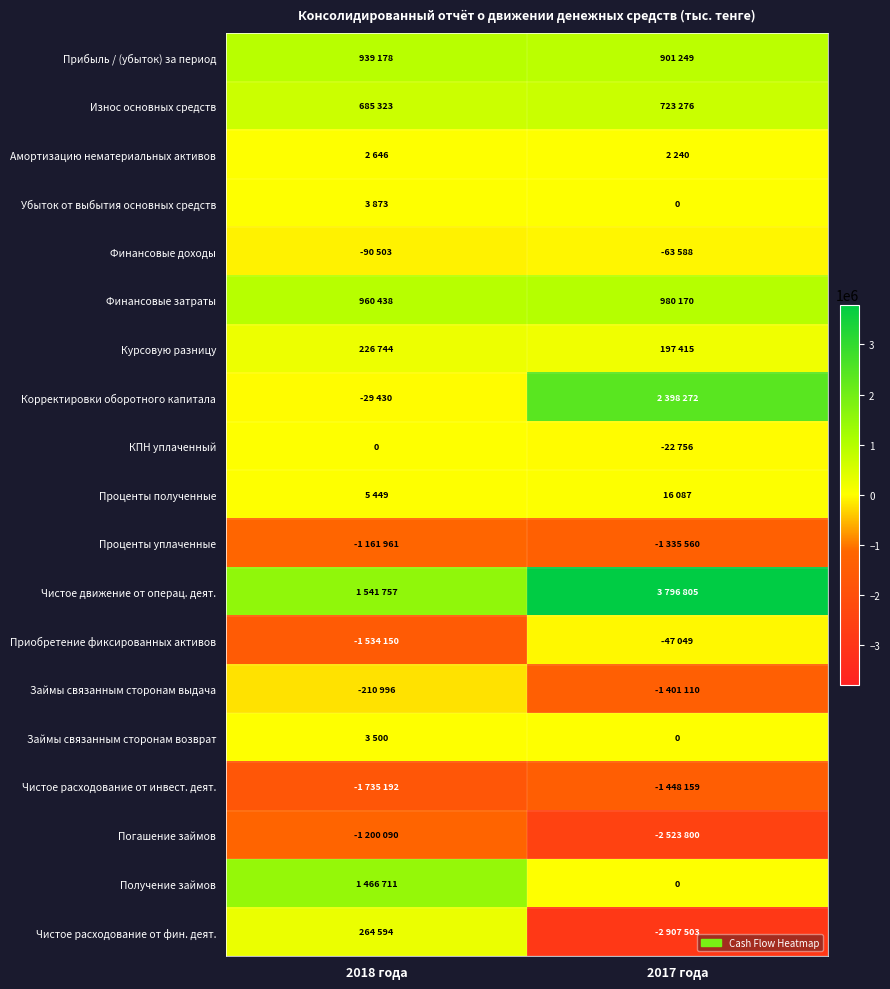

Which series has the largest total across all categories?

Чистое движение от операц. деят.